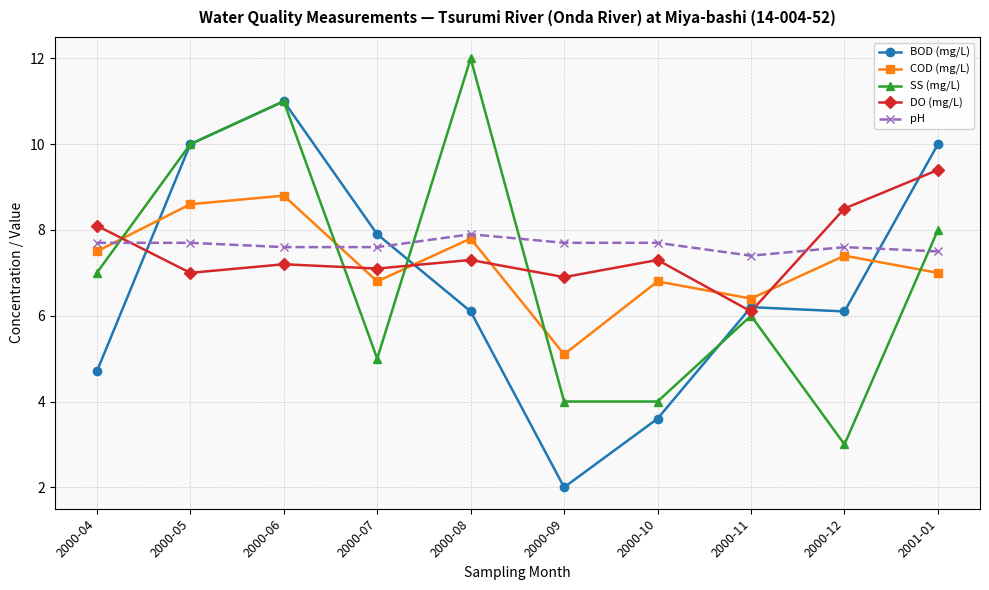

Rank the series by their average value, from lowest to highest.

BOD (mg/L), SS (mg/L), COD (mg/L), DO (mg/L), pH